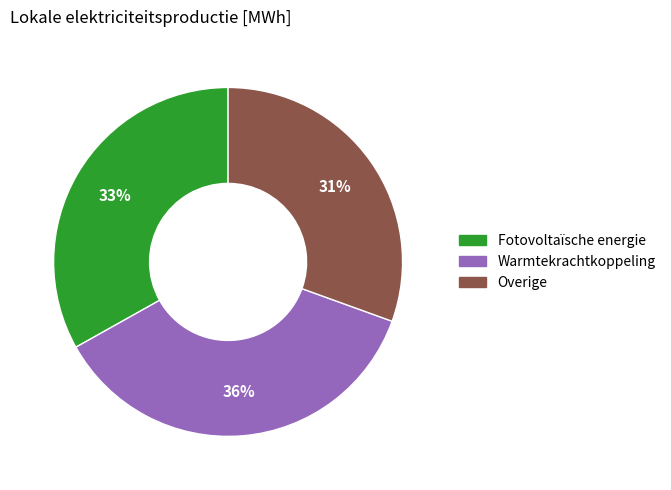

Is there a majority slice in this chart?

No